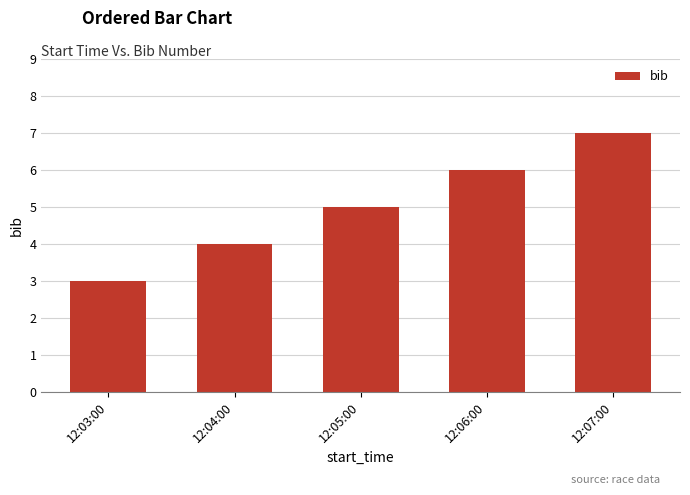

What is the greatest value displayed?

7